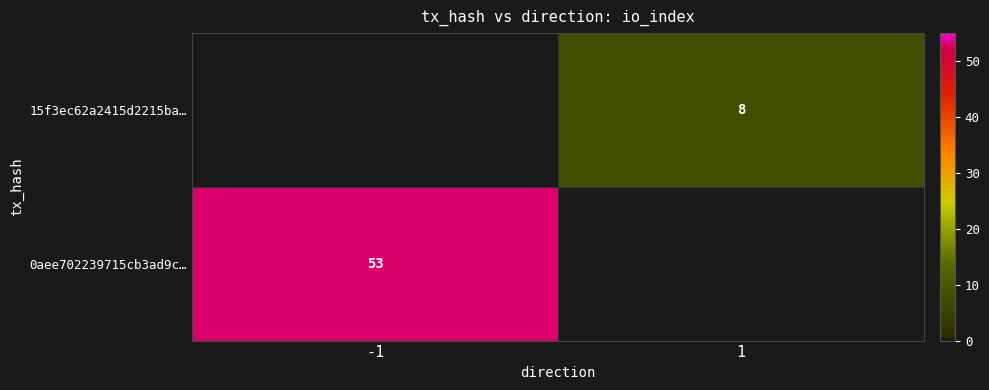

Is it true that 15f3ec62a2415d2215ba… equals 8 at 1?

True